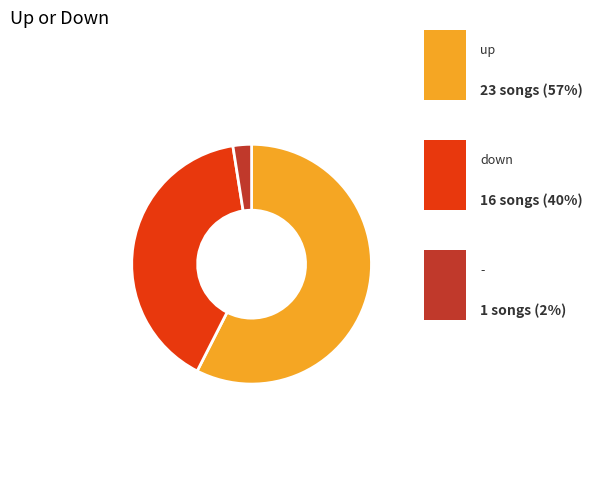

Which slice is the smallest?

-